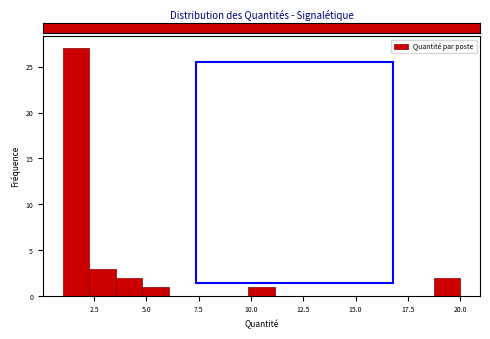

Read against the x-axis, roughly where is the centre of the tallest bar?

1.5